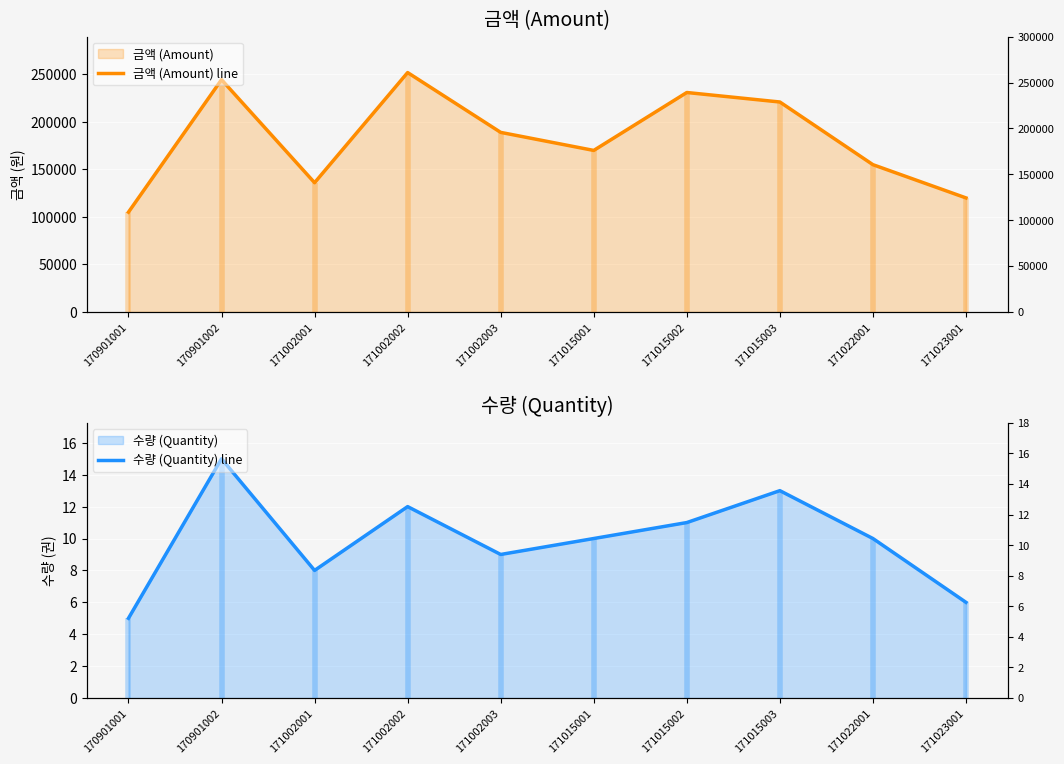

What is the difference between the maximum and minimum values in the 금액 (Amount) line series?

147000